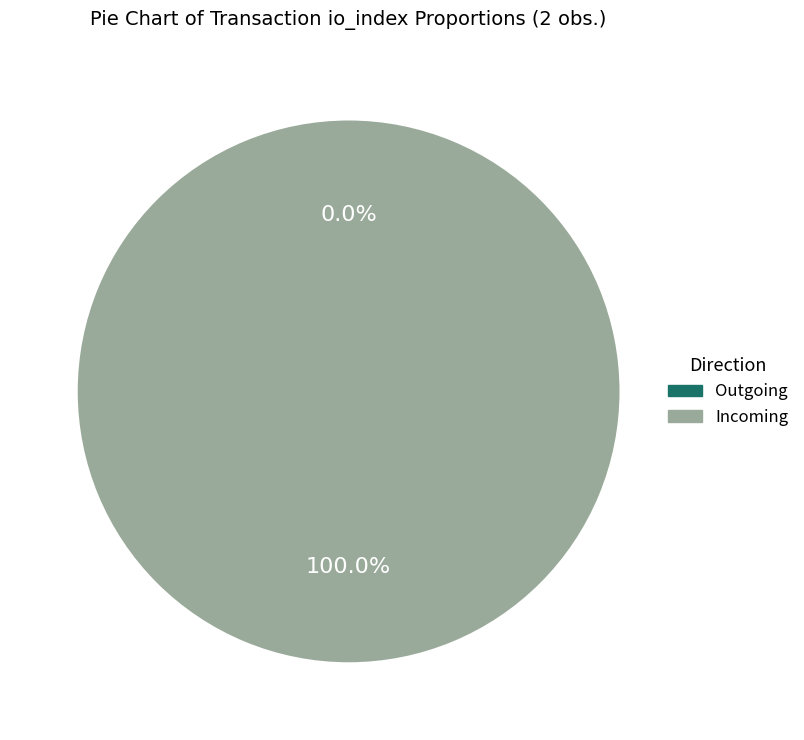

To the nearest percent, what is the average slice percentage?

50%